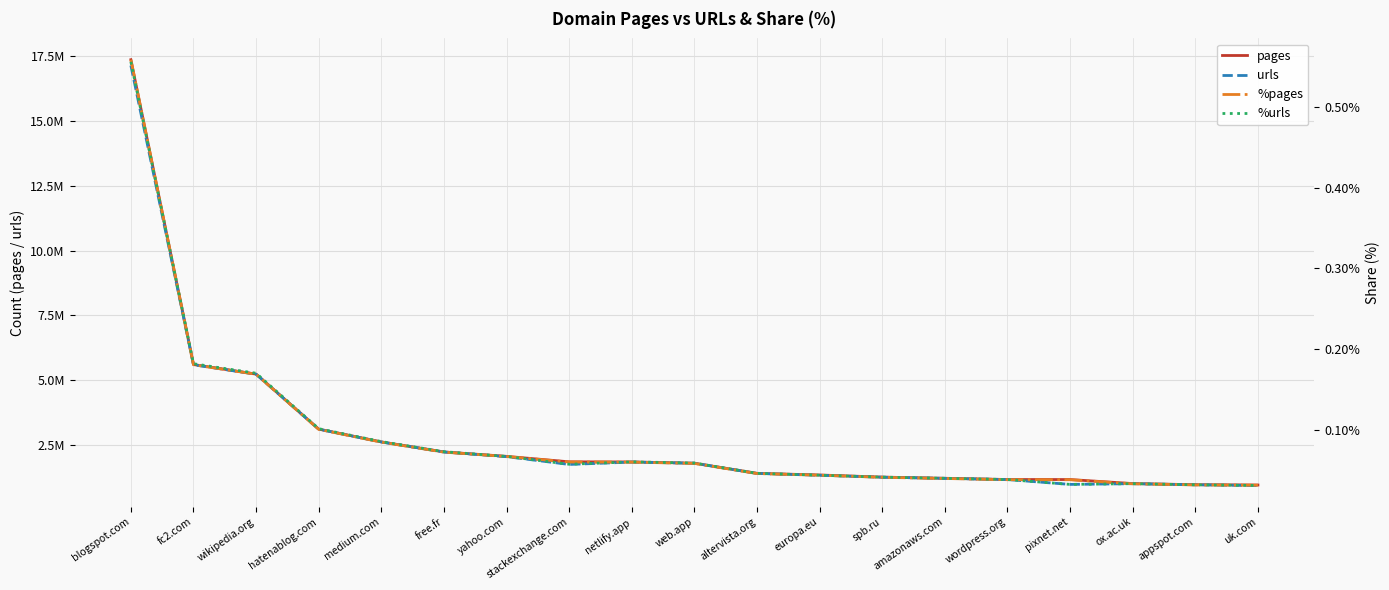

What is the sum of all urls values?

53937777.0